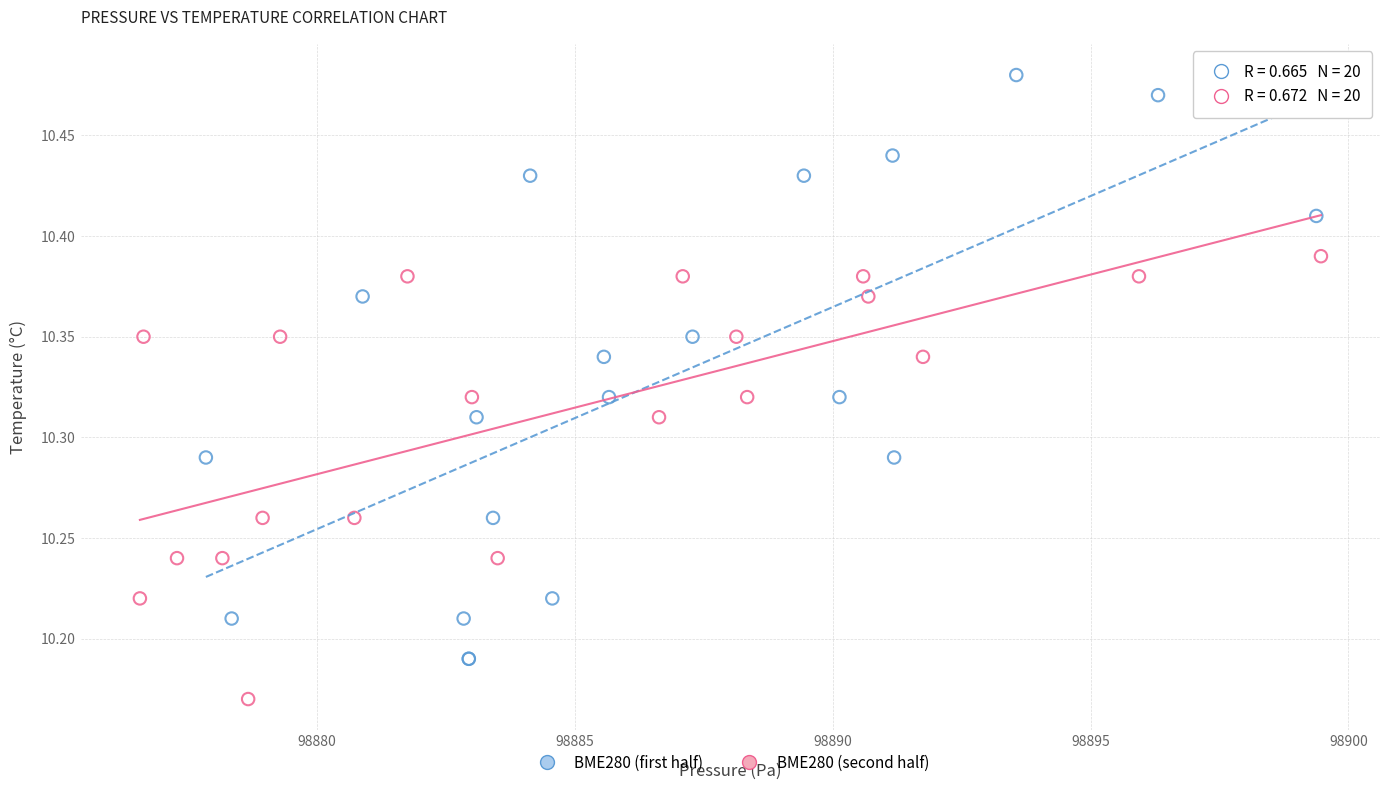

Which series reaches the minimum Y coordinate?

BME280 (second half)